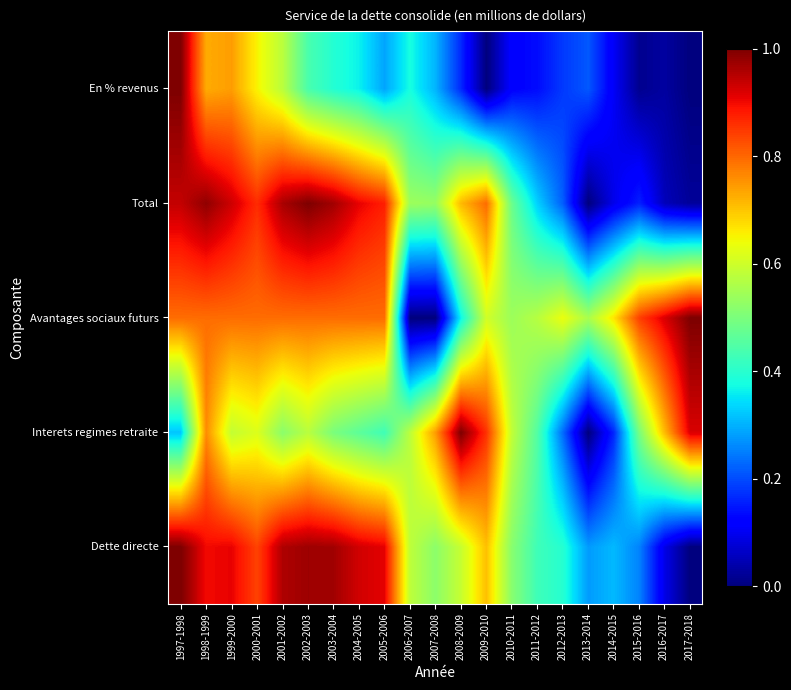

Rank the series at 2012-2013 from highest to lowest value.

Avantages sociaux futurs, Dette directe, Interets regimes retraite, Total, En % revenus